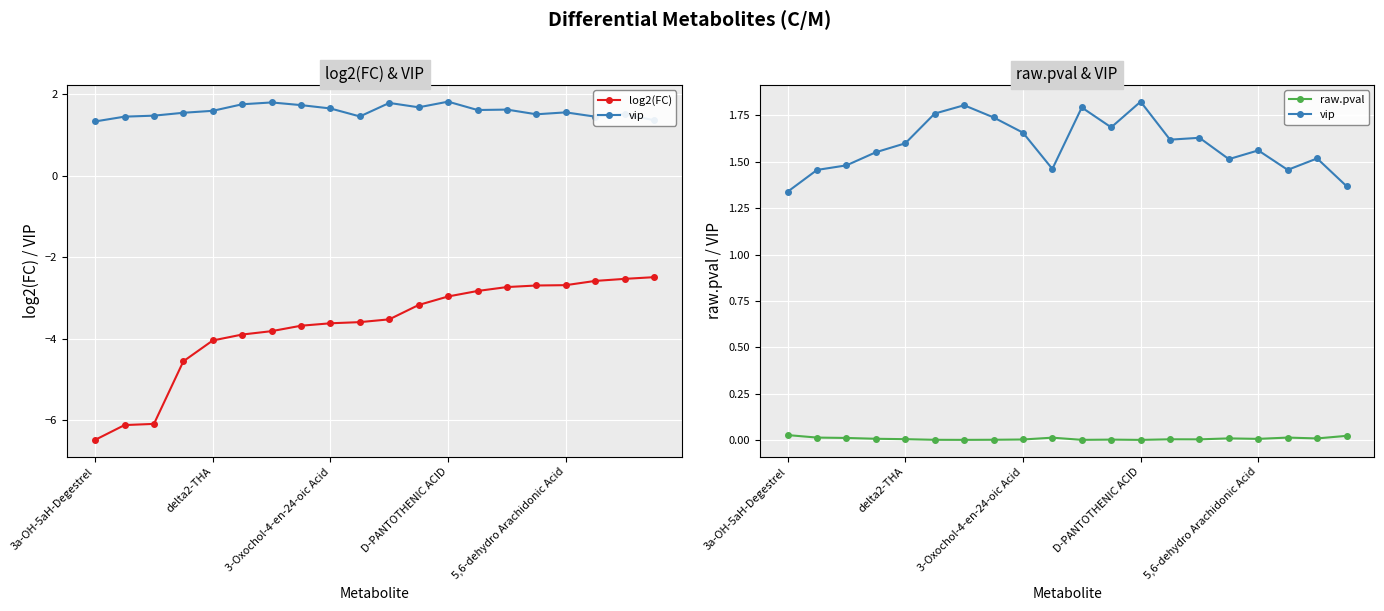

Count the number of categories in the chart.

20